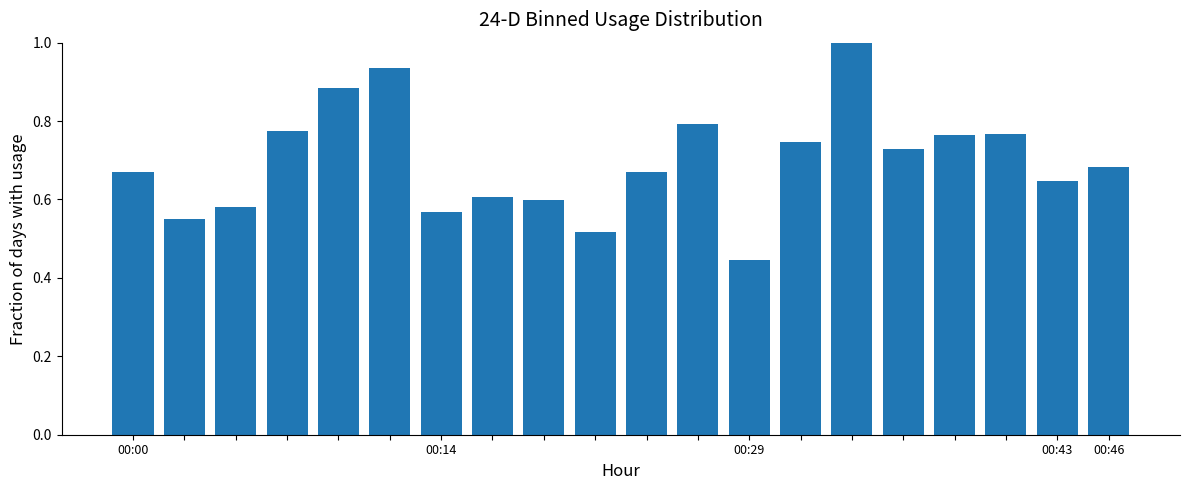

How many data points does each series have?

20